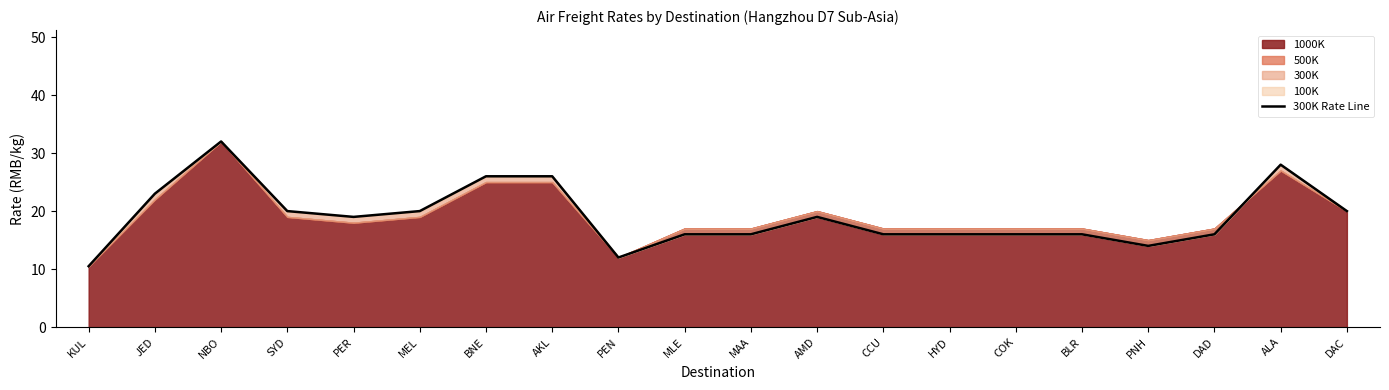

At which label does the data first exceed 19?

JED